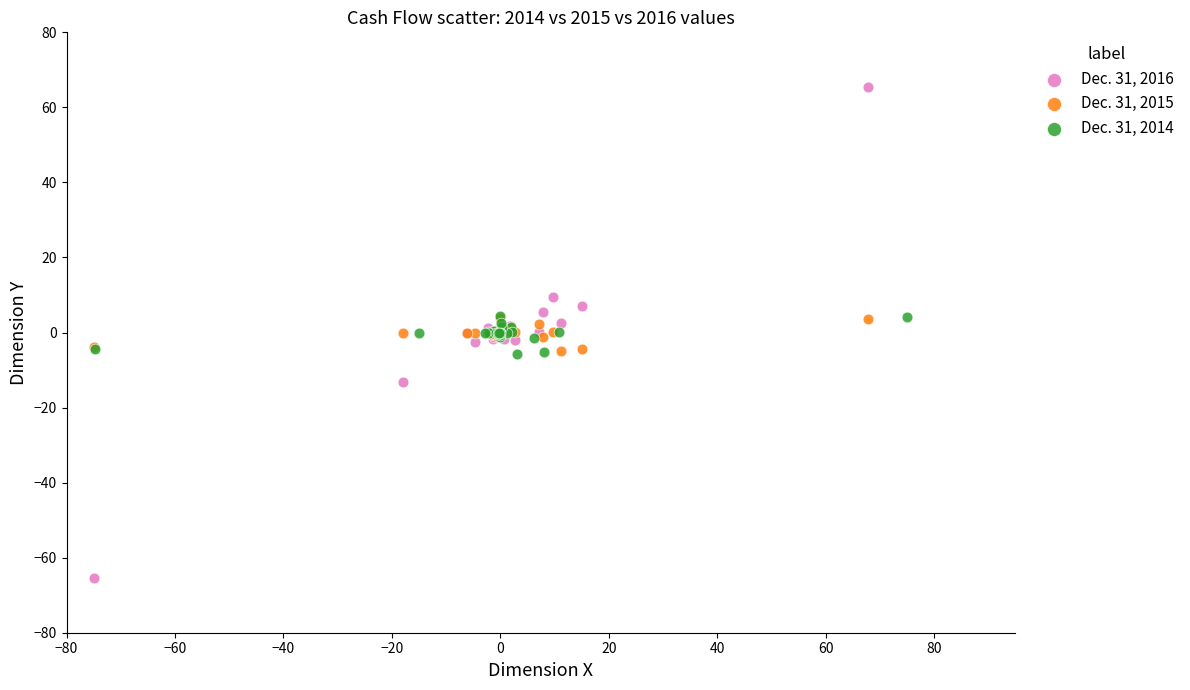

Which series reaches the maximum Y coordinate?

Dec. 31, 2016